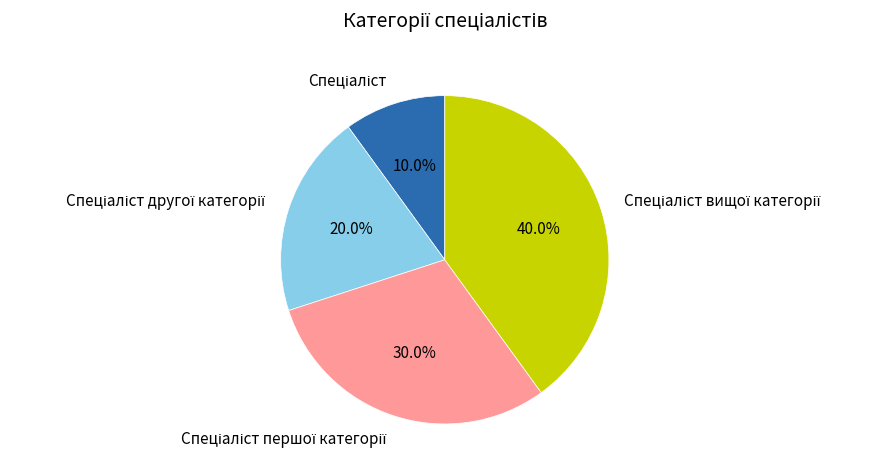

Does any single category account for the majority?

No